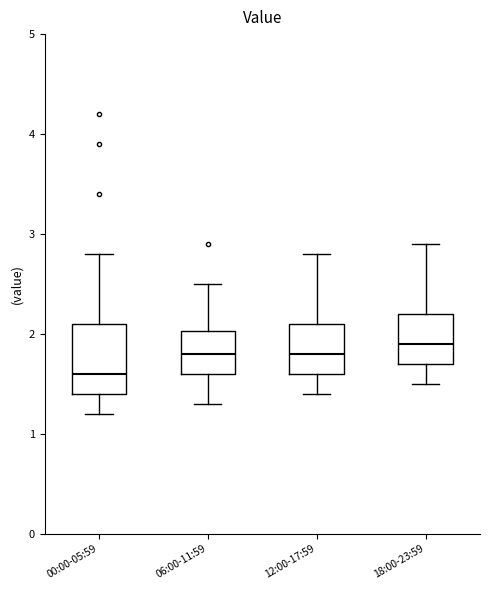

Which box is the tallest, from its lower edge to its upper edge?

00:00-05:59